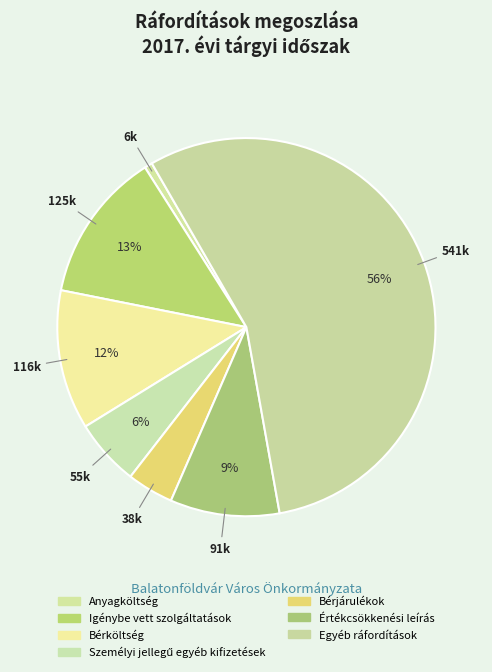

Is there a majority slice in this chart?

Yes